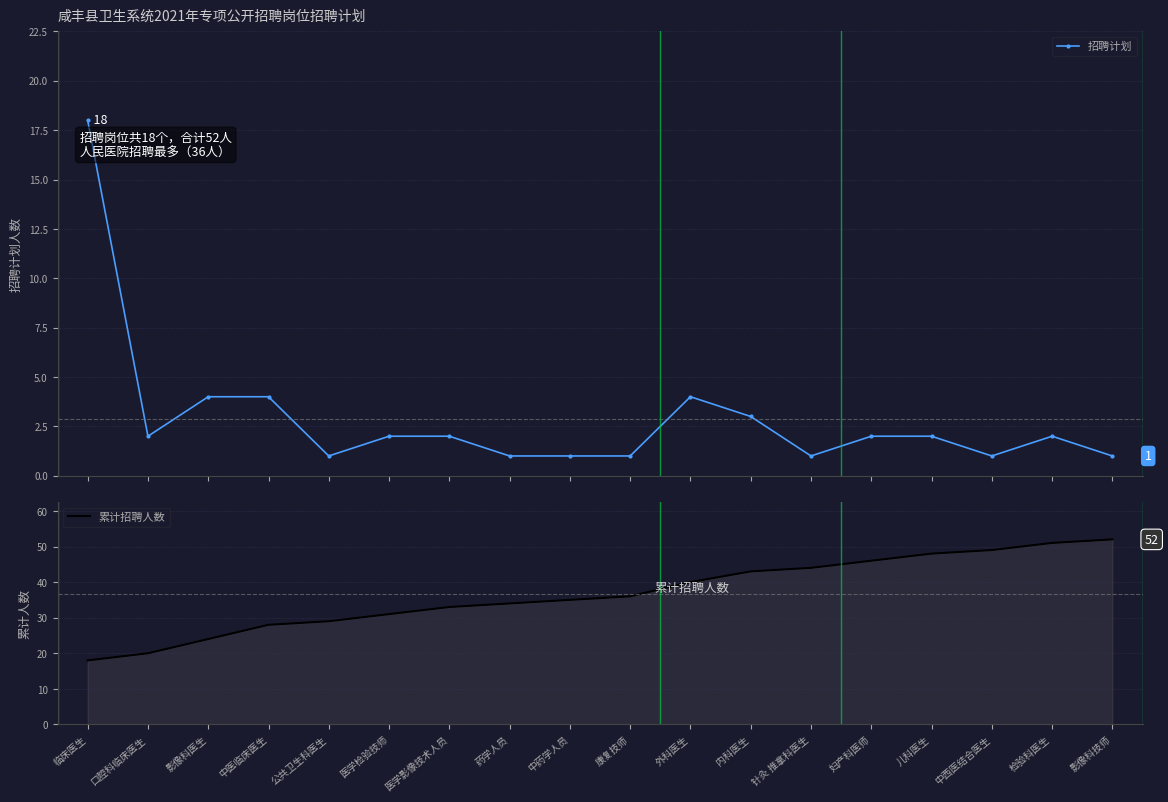

Rank the categories by 招聘计划 value from lowest to highest.

公共卫生科医生, 药学人员, 中药学人员, 康复技师, 针灸 推拿科医生, 中西医结合医生, 影像科技师, 口腔科临床医生, 医学检验技师, 医学影像技术人员, 妇产科医师, 儿科医生, 检验科医生, 内科医生, 影像科医生, 中医临床医生, 外科医生, 临床医生